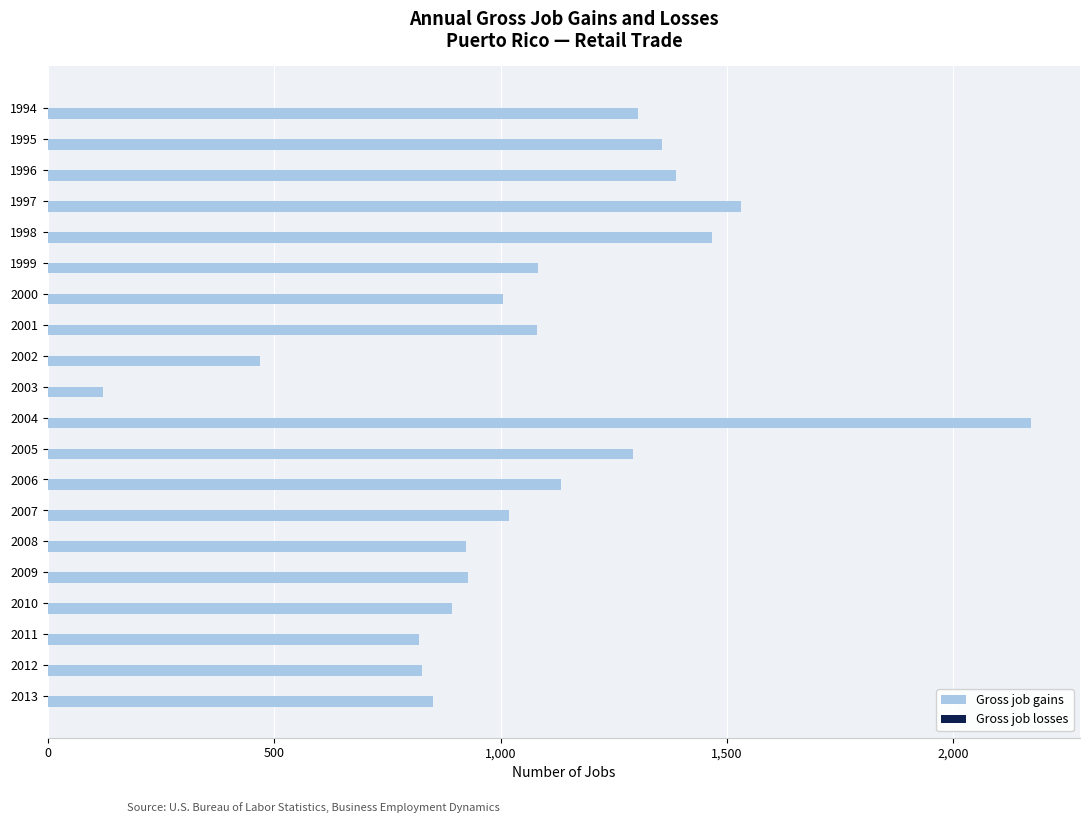

Which label corresponds to the smallest value in the chart?

2003